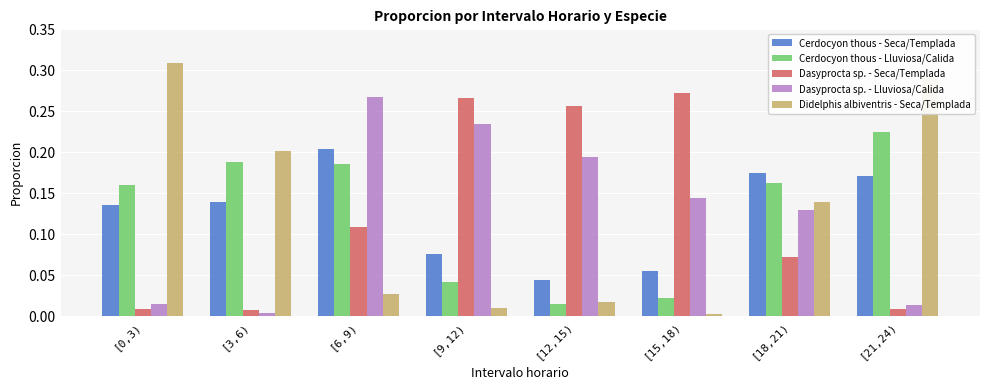

How many Cerdocyon thous - Seca/Templada values are between 0 and 1?

8